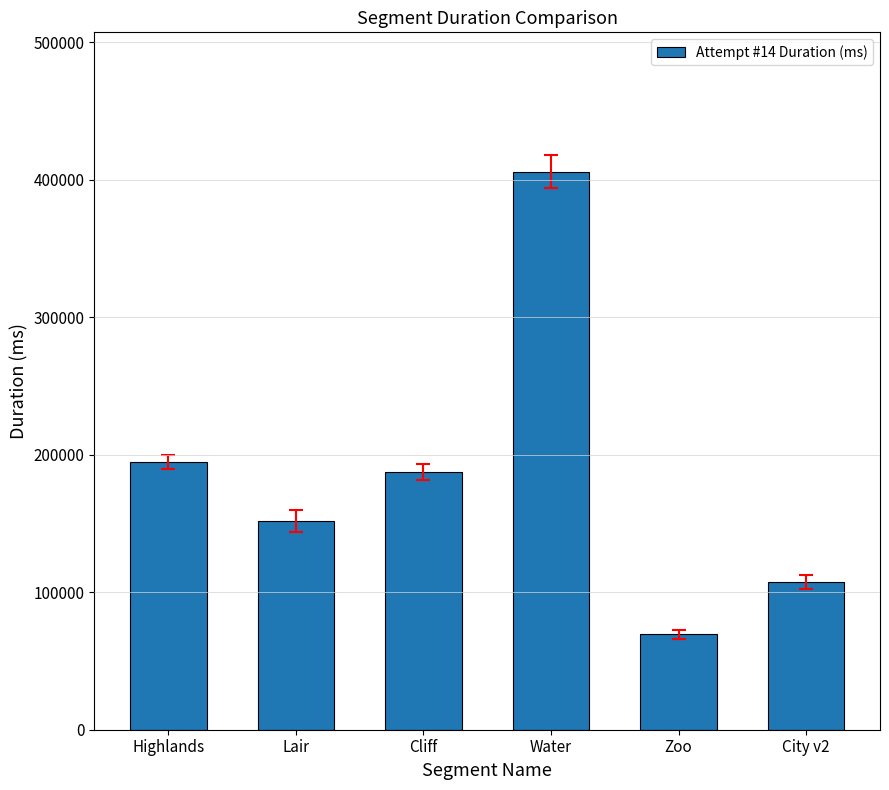

What is the label of the 6th bar from the right?

Highlands